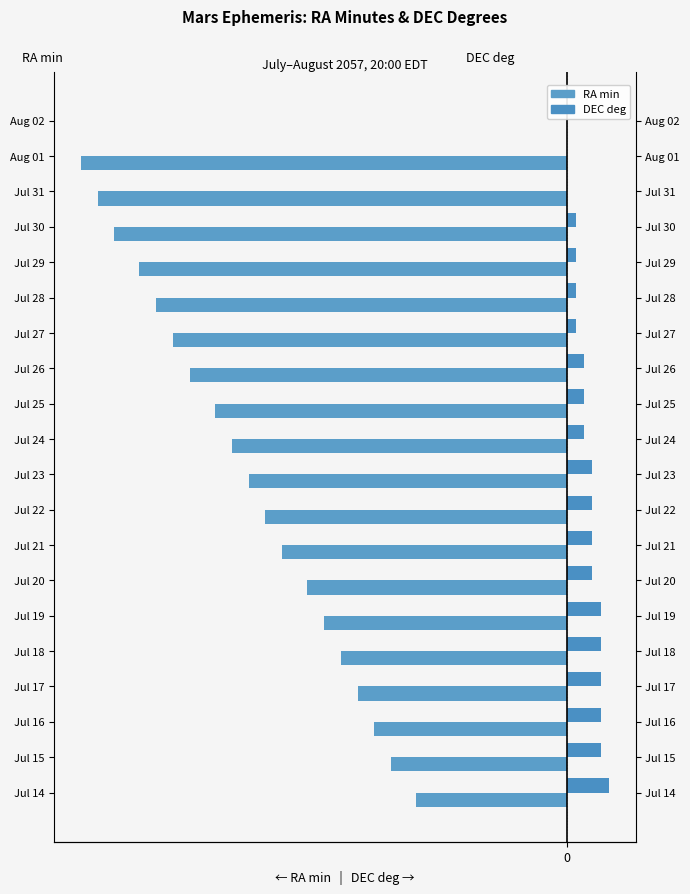

What is the minimum value shown in the chart?

-58